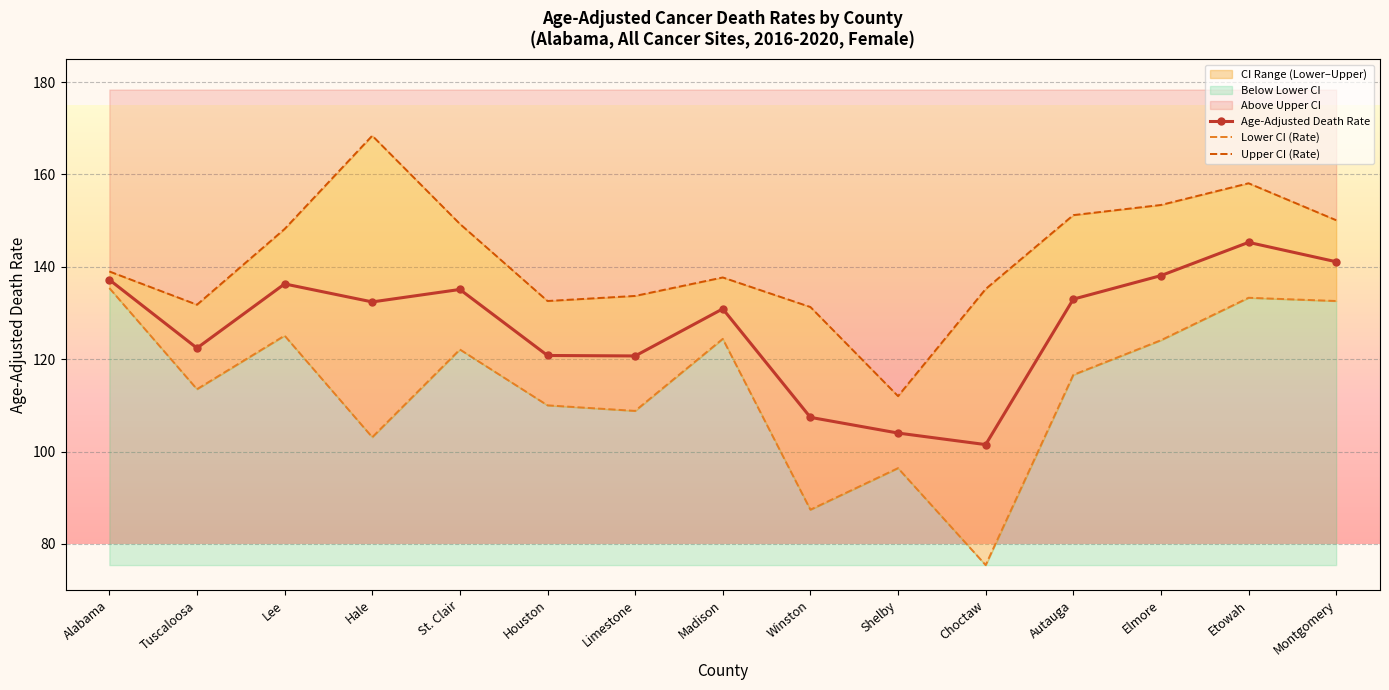

Where is the first local maximum for Age-Adjusted Death Rate?

Lee